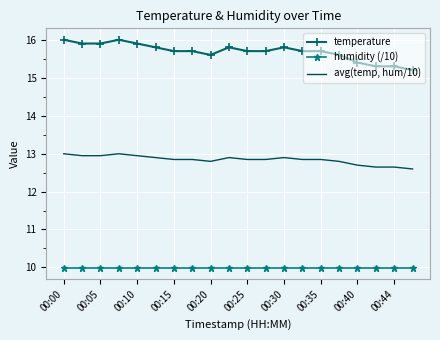

True or false: temperature and avg(temp, hum/10) cross at least once.

False